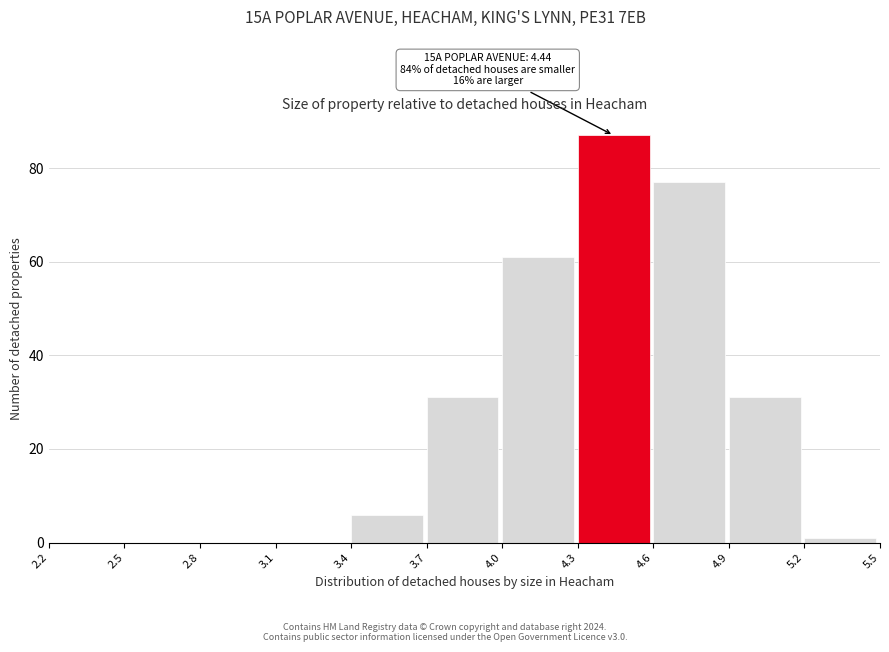

Over which range of the x-axis is the bar tallest?

4.3 to 4.6